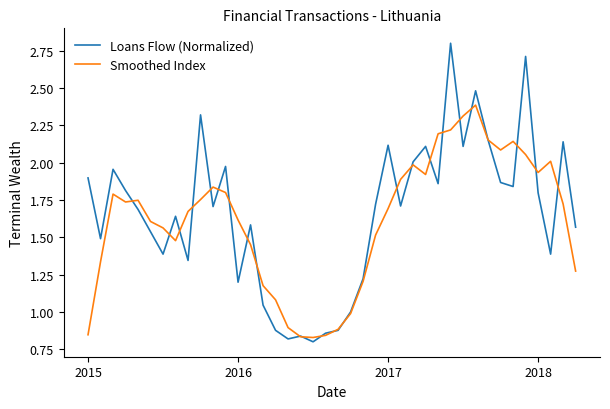

Rank the series by their maximum value, from highest to lowest.

Loans Flow (Normalized), Smoothed Index